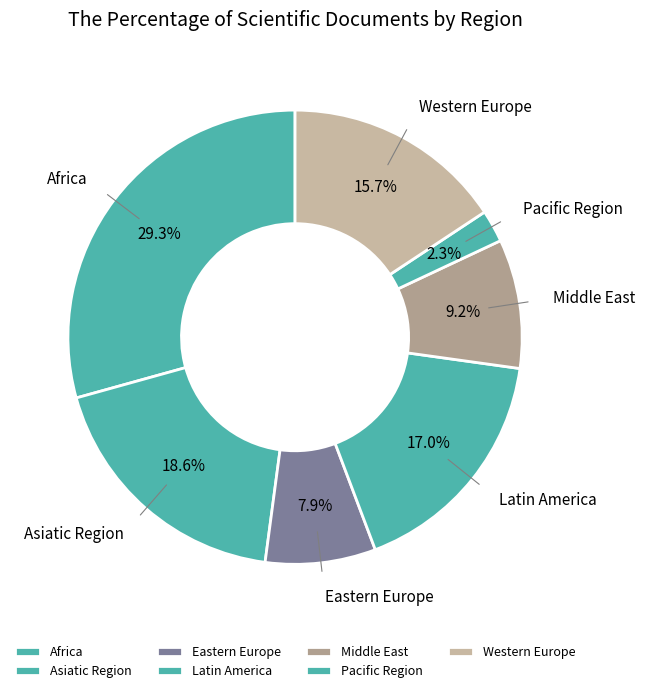

Which slice is the smallest?

Pacific Region